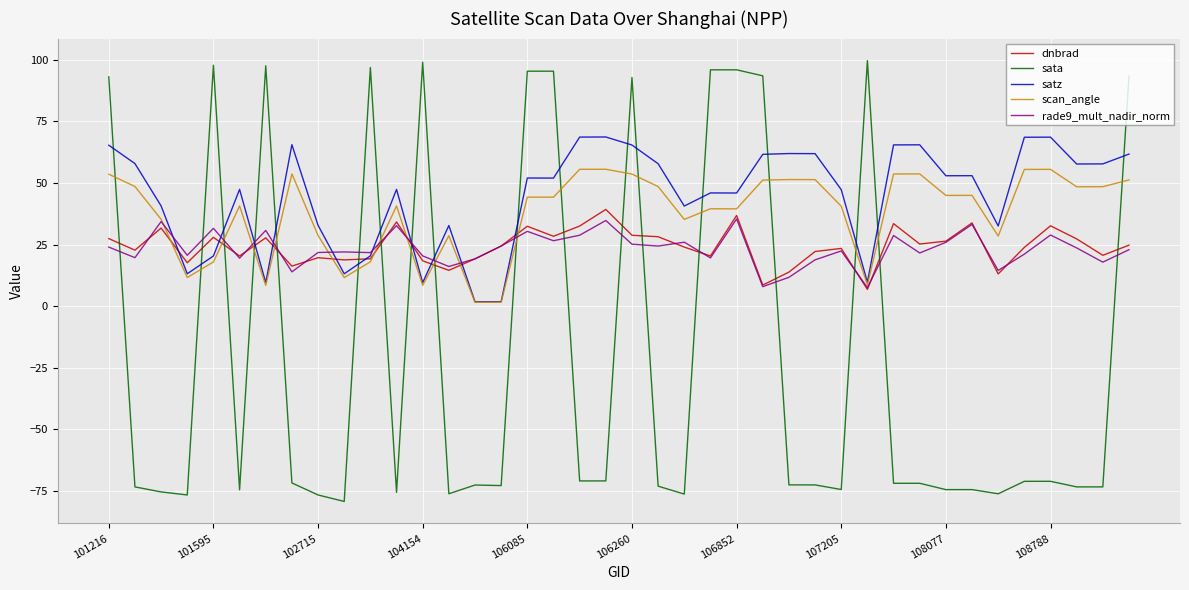

How many series are shown in this chart?

5